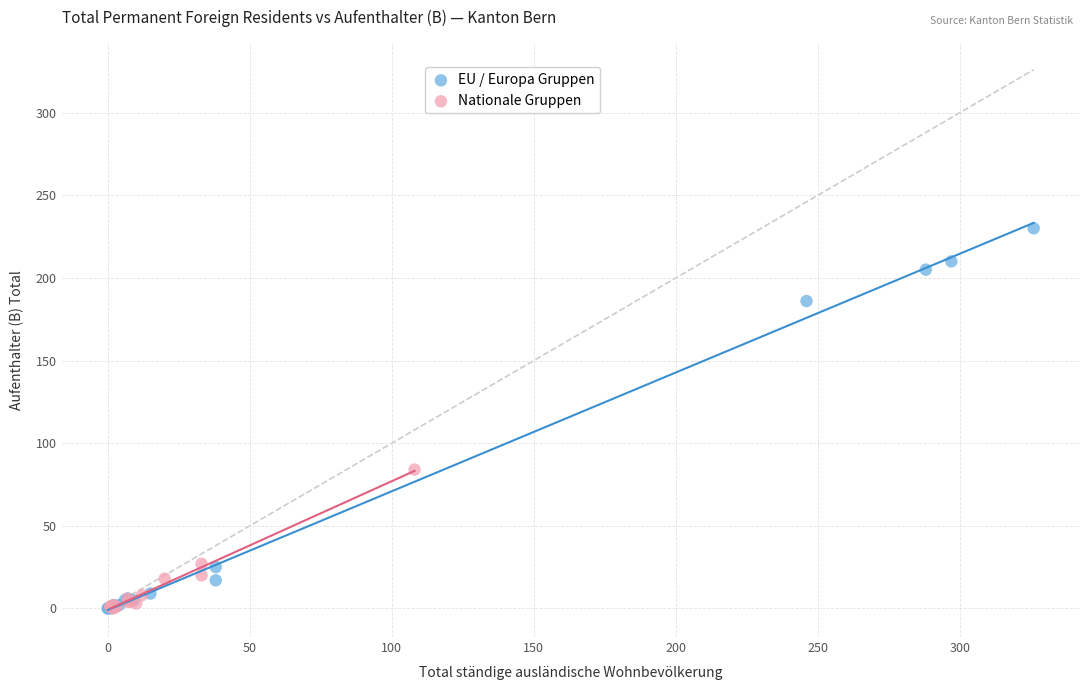

Which series has the largest Y range (max minus min)?

EU / Europa Gruppen